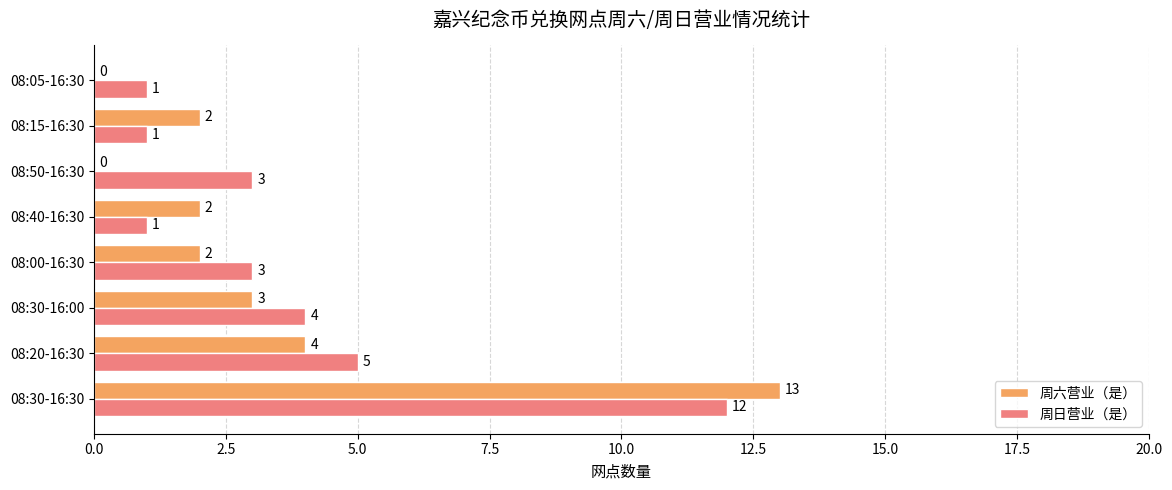

What is the approximate value of 周日营业（是） at 08:30-16:00?

4